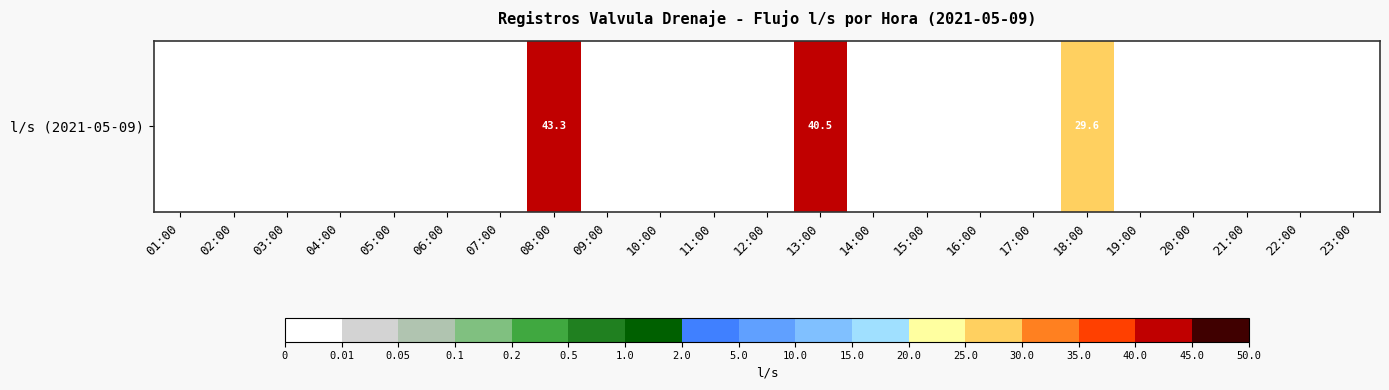

Between 11:00 and 04:00, which is larger?

11:00